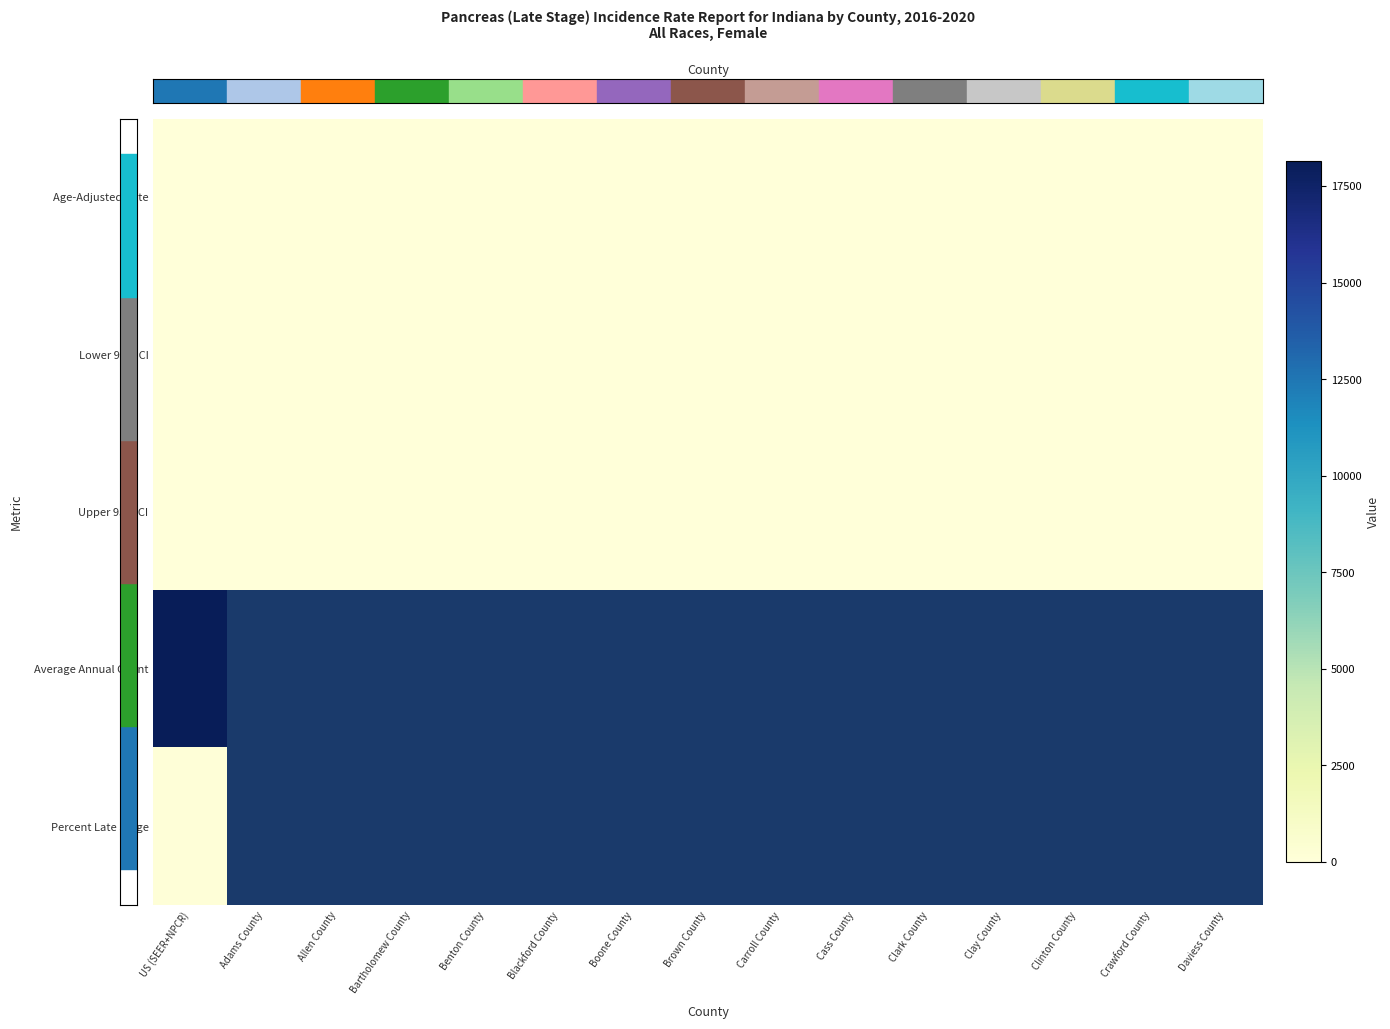

What is the minimum value shown in the chart?

8.4